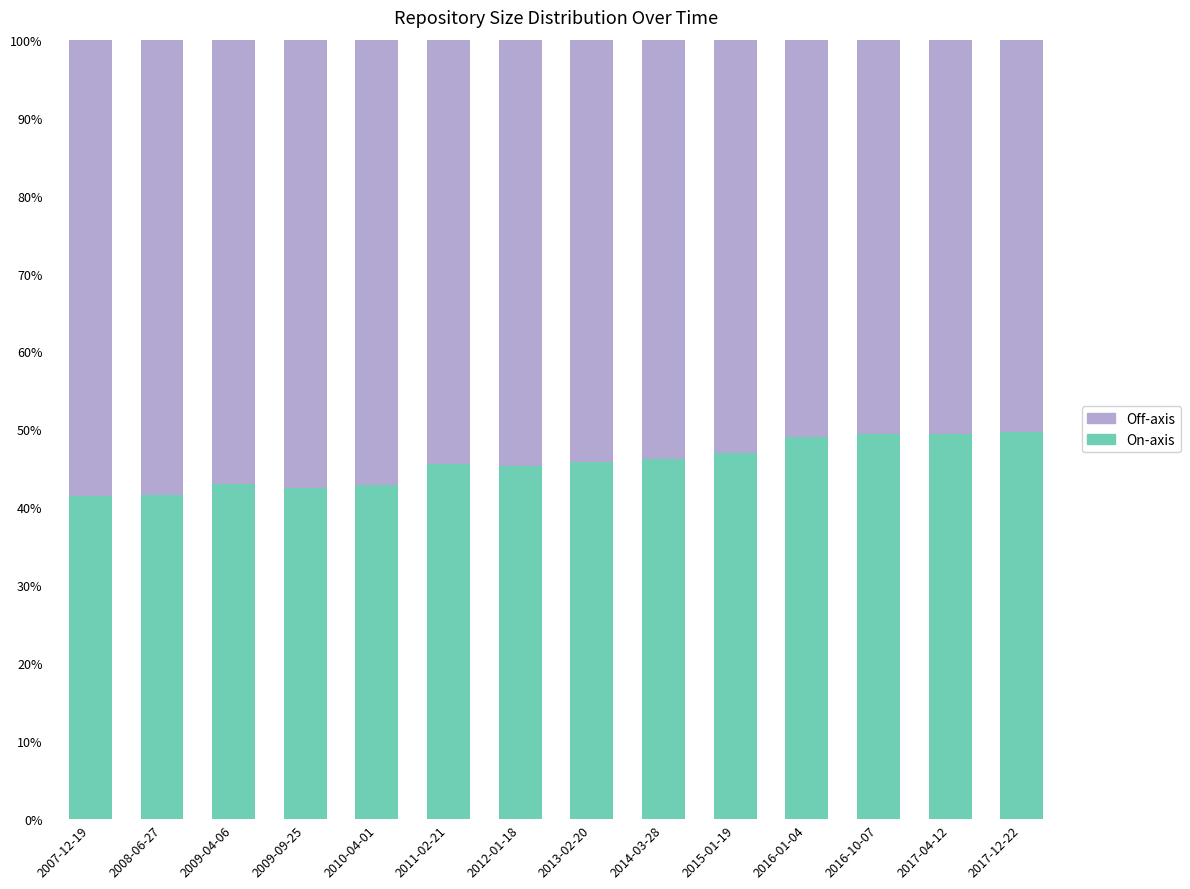

What is the highest value of the On-axis series?

49.7